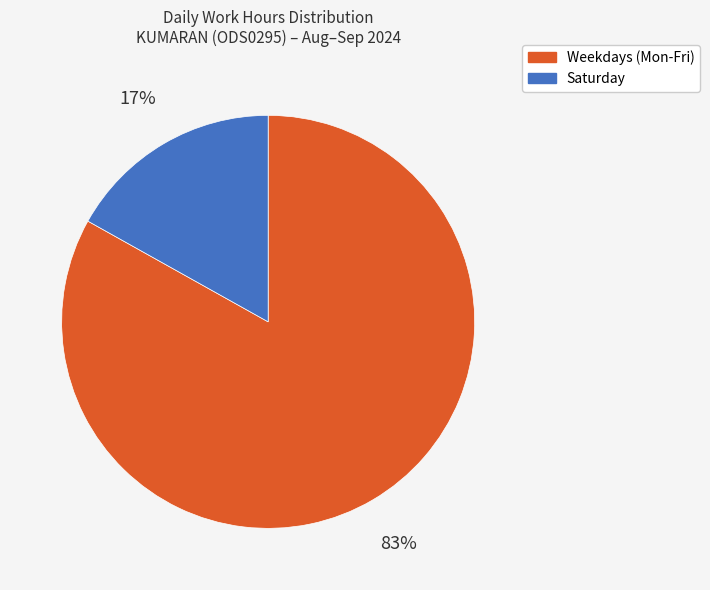

Between Weekdays (Mon-Fri) and Saturday, which is larger?

Weekdays (Mon-Fri)